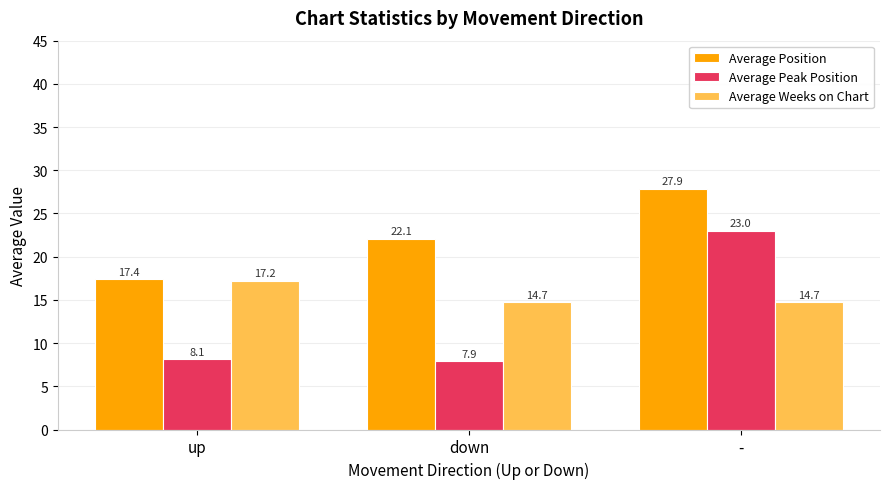

At how many categories does at least one series exceed 14?

3